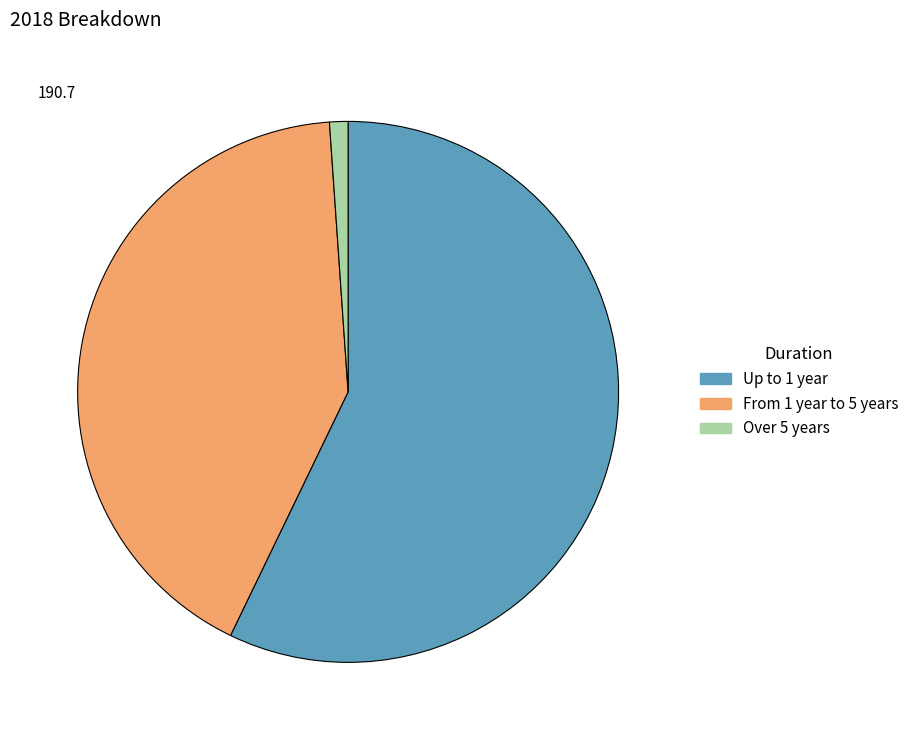

What is the majority slice?

Up to 1 year